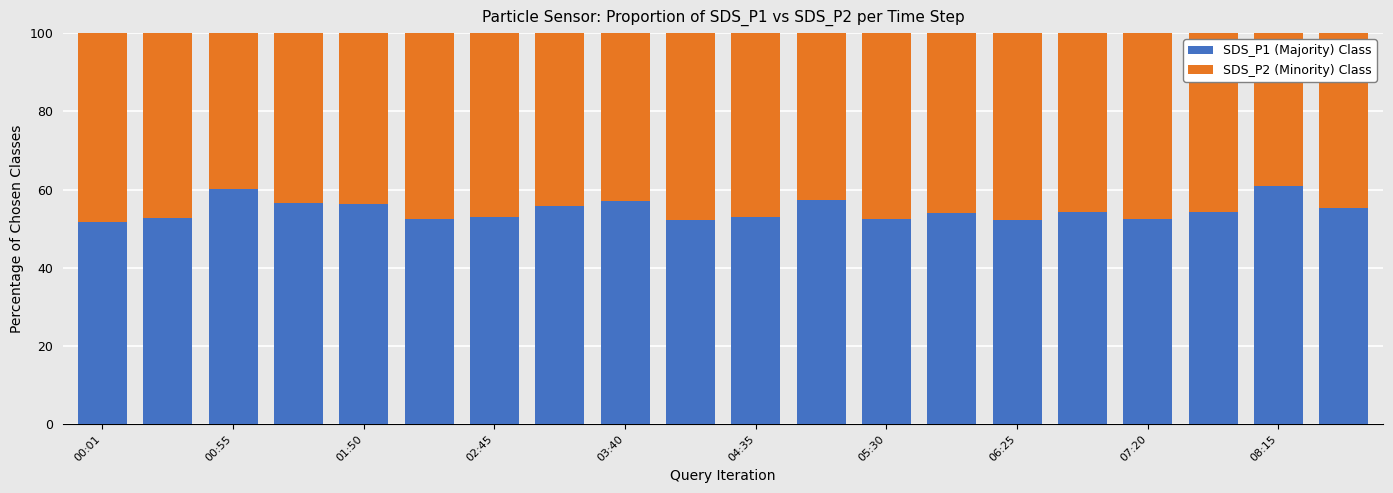

What is the minimum value for SDS_P1 (Majority) Class?

51.6